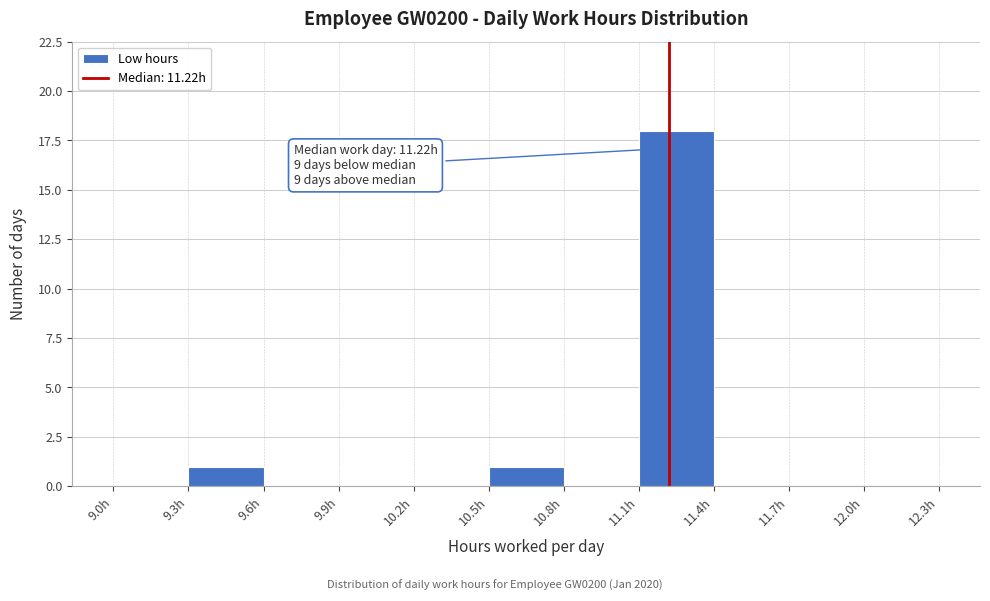

Over which range of the x-axis is the bar tallest?

11.1 to 11.4